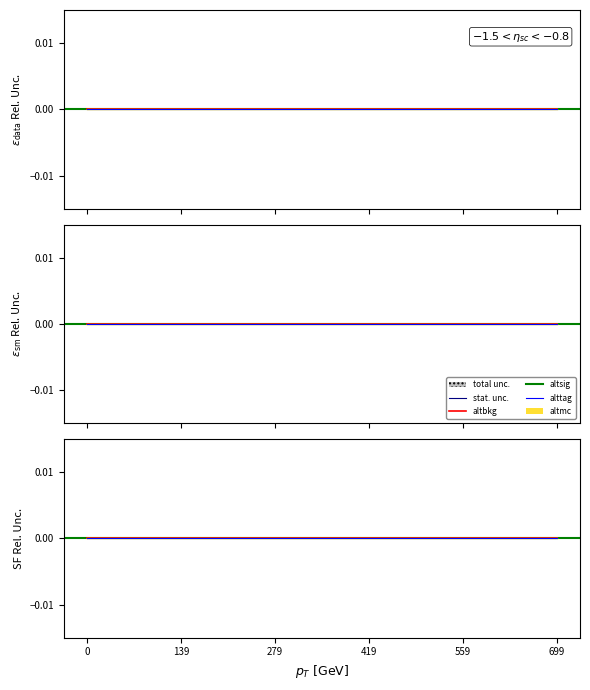

Reading right to left, what are all the values shown in this chart?

39=-0.0	38=0.0	37=0.0	36=0.0	35=0.0	34=0.0	33=0.0	32=0.0	31=-0.0	30=0.0	29=-0.0	28=0.0	27=-0.0	26=0.0	25=0.0	24=0.0	23=0.0	22=0.0	21=-0.0	20=0.0	19=0.0	18=-0.0	17=0.0	16=0.0	15=0.0	14=0.0	13=-0.0	12=-0.0	11=-0.0	10=-0.0	9=-0.0	8=-0.0	7=-0.0	6=0.0	699=-0.0	559=-0.0	419=-0.0	279=-0.0	139=0.0	0=0.0